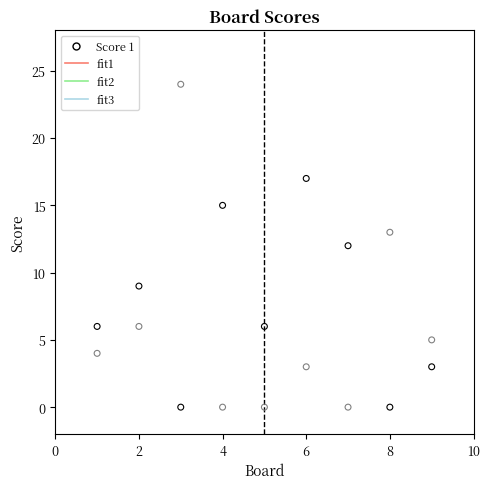

Across all data points, what is the range of Y values (max minus min)?

24